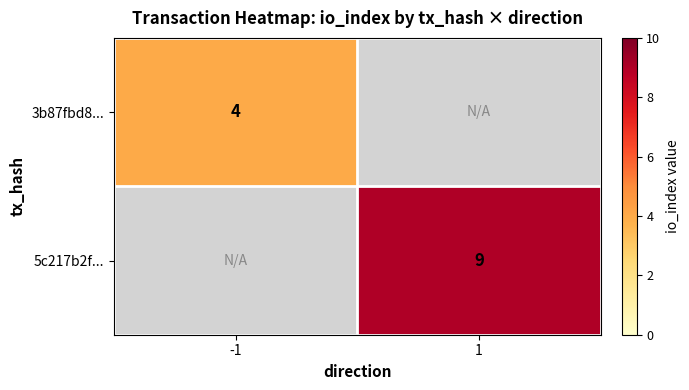

The 3b87fbd8... series shows 1 at -1. True or false?

False